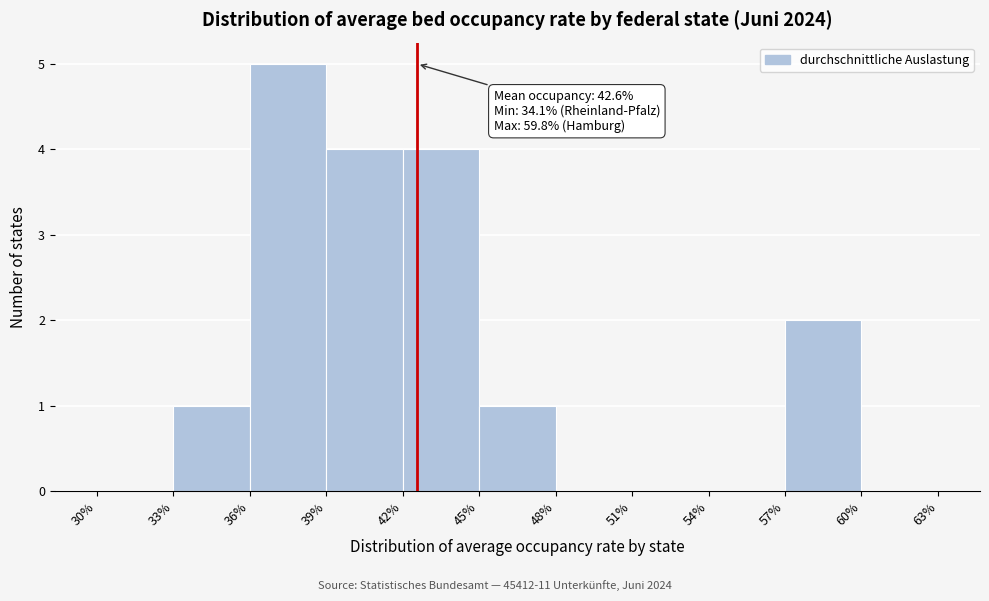

Over which range of the x-axis is the bar tallest?

36% to 39%